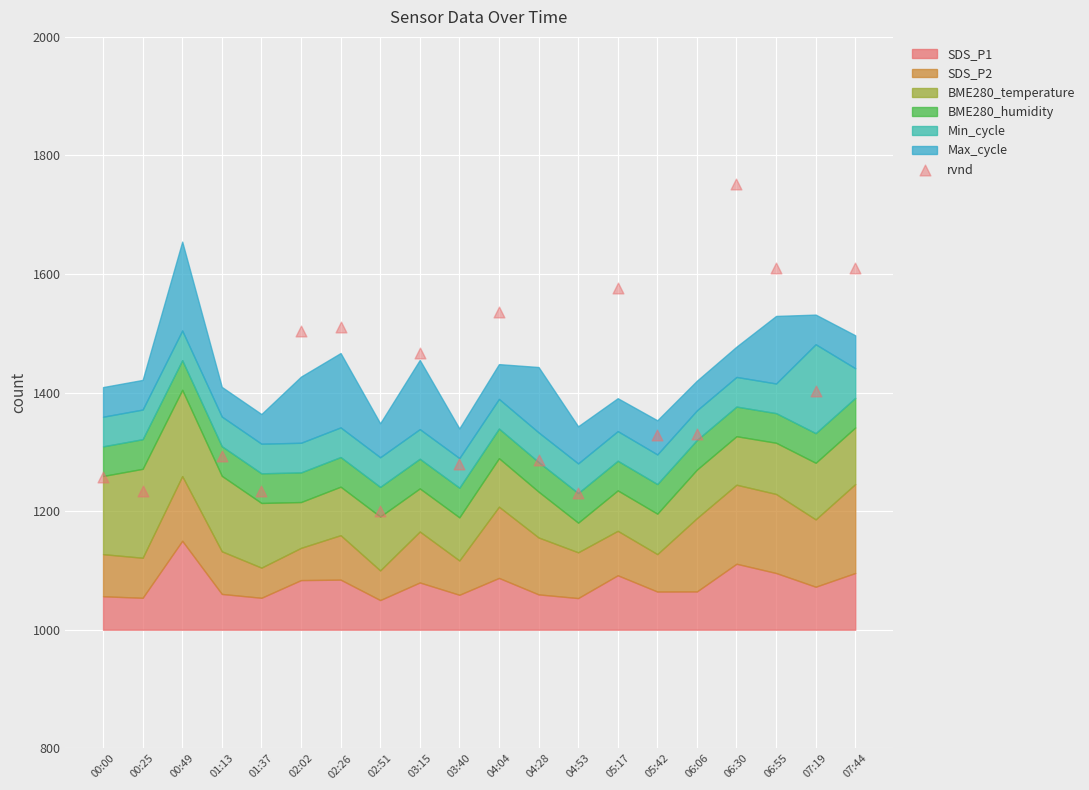

What is the change in value from 06:55 to 07:19?

-208.4